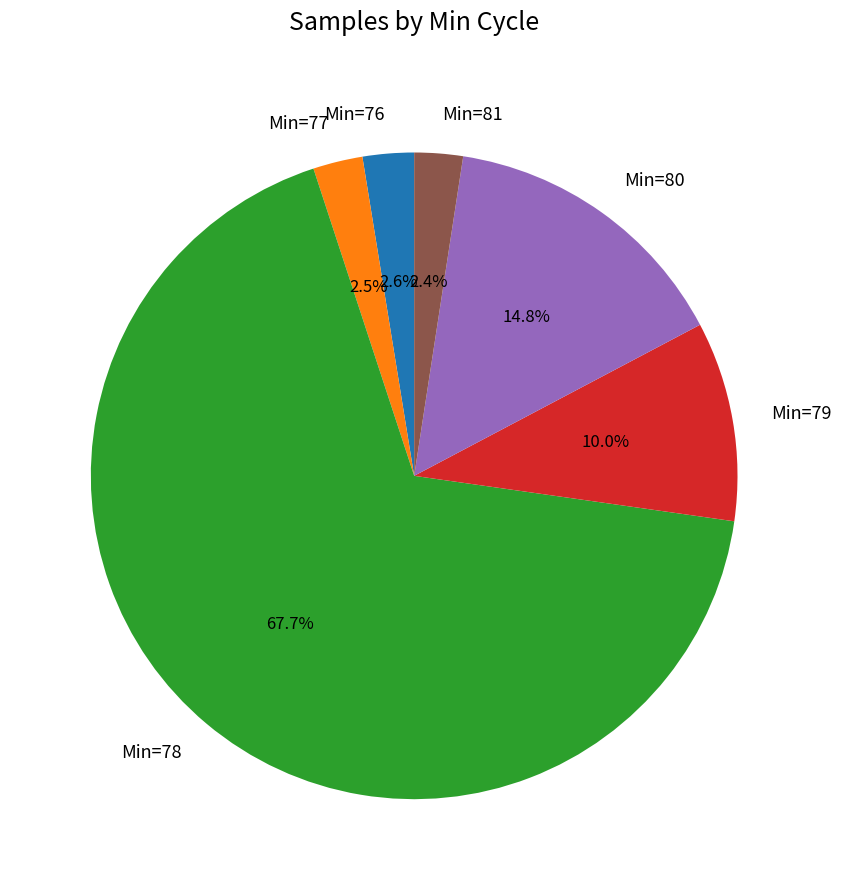

Approximately how many times larger is the value at Min=76 compared to Min=77?

1.0